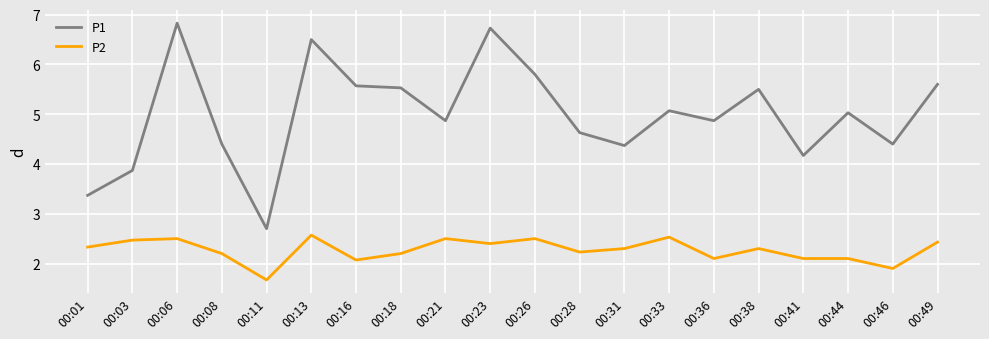

Rank the series at 00:44 from lowest to highest value.

P2, P1